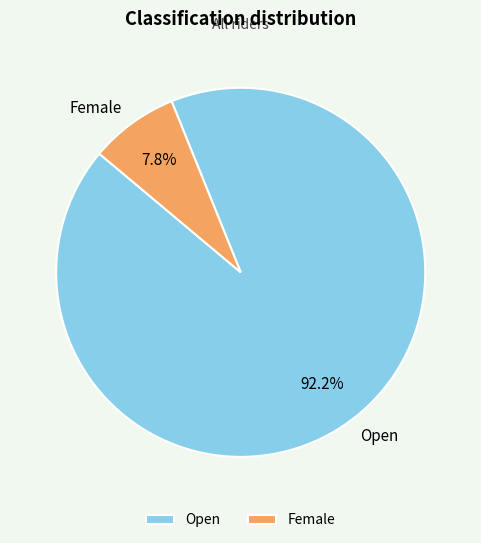

Is there a majority slice in this chart?

Yes